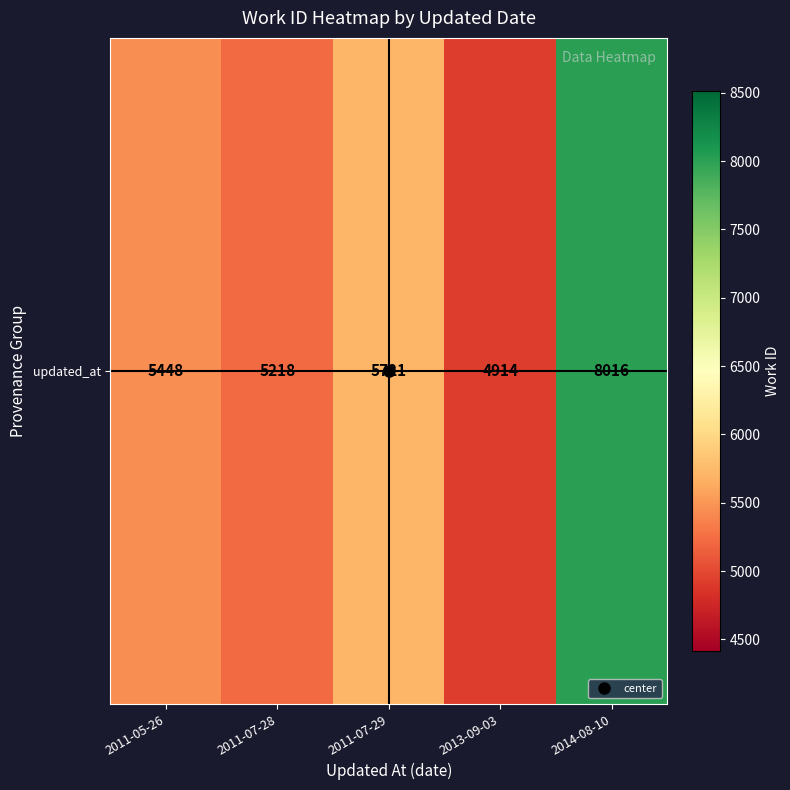

The value at 2011-05-26 is 5448. True or false?

True